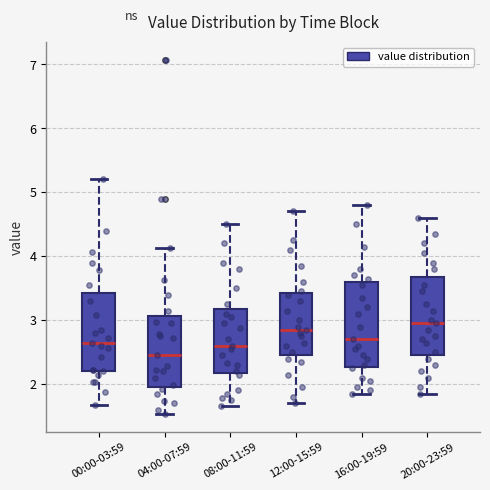

Comparing the boxes themselves (not the whiskers), which one is the tallest?

16:00-19:59